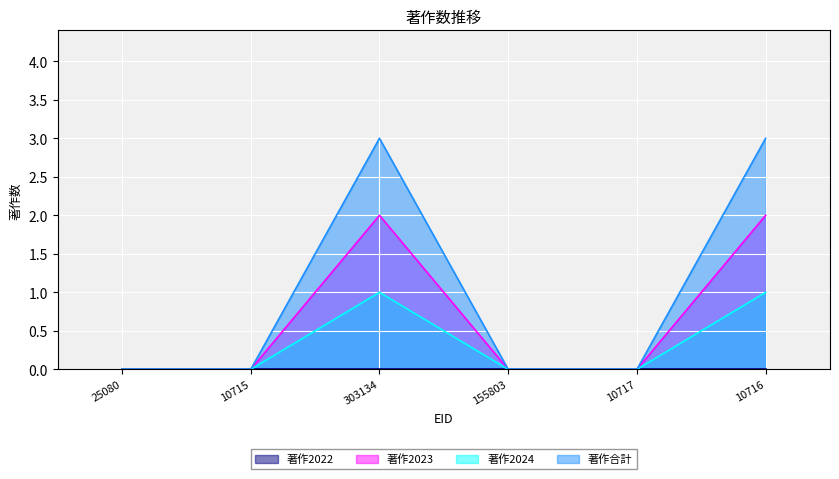

How many data points in 著作2024 are above 0?

2